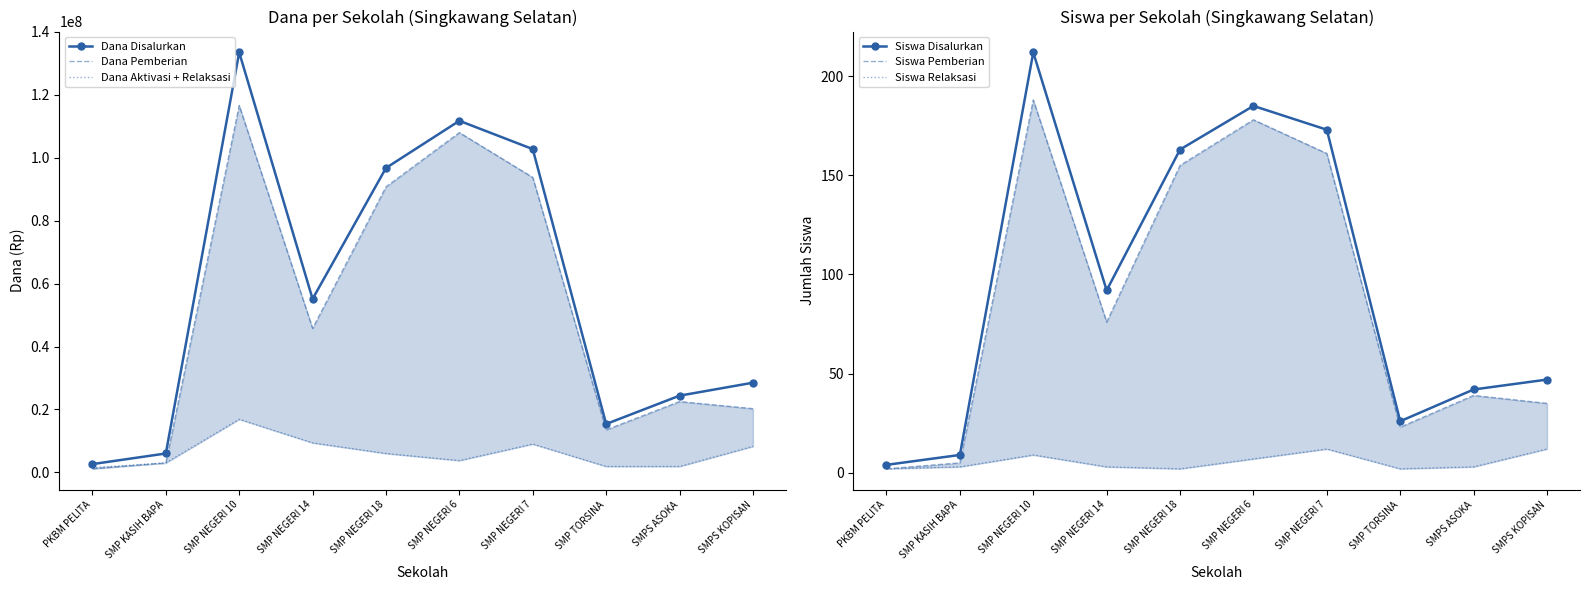

In Siswa Disalurkan, how many points are higher than both neighbors (excluding endpoints)?

2